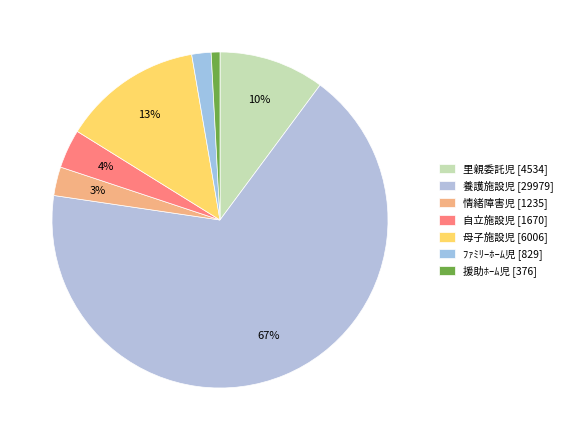

To the nearest percent, what percentage of the pie is 自立施設児?

4%